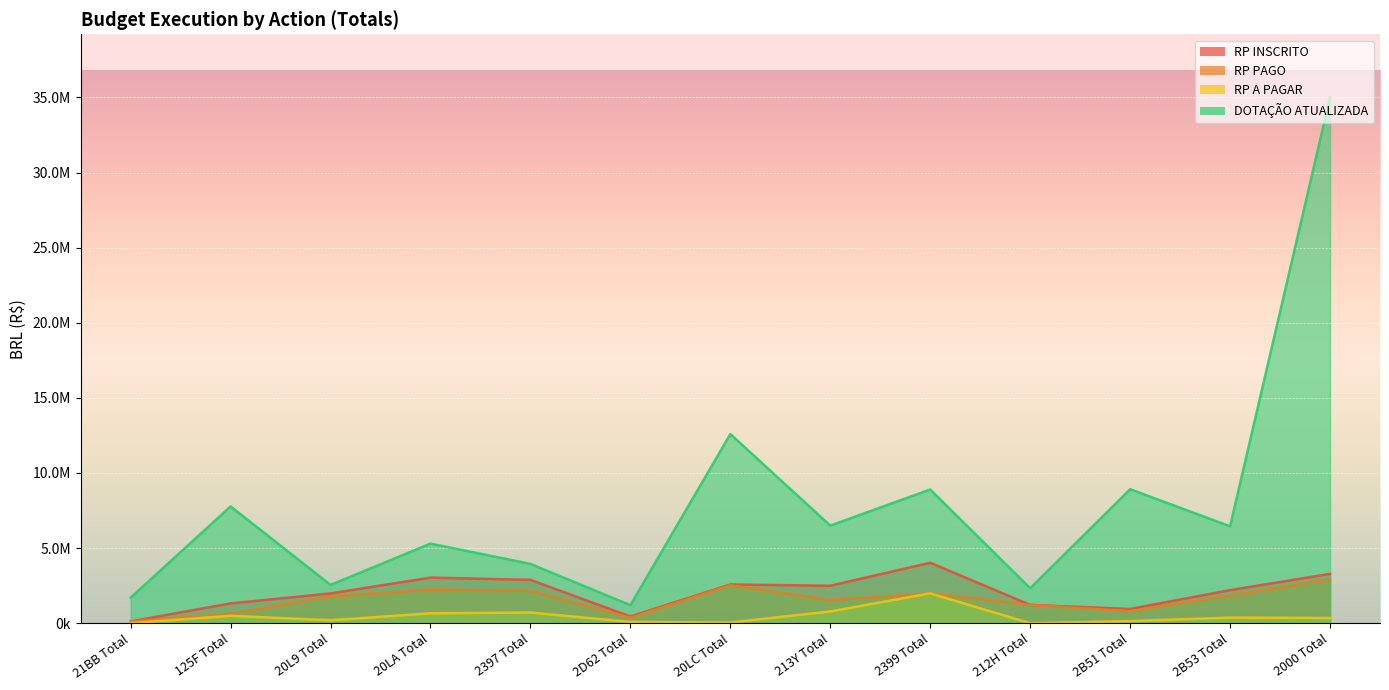

Which series has the largest total across all categories?

DOTAÇÃO ATUALIZADA